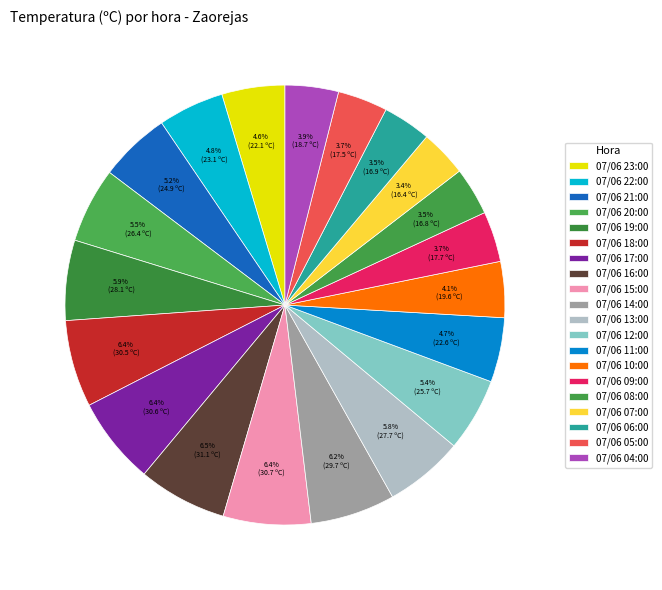

Which category has the smallest portion of the pie?

07/06 07:00